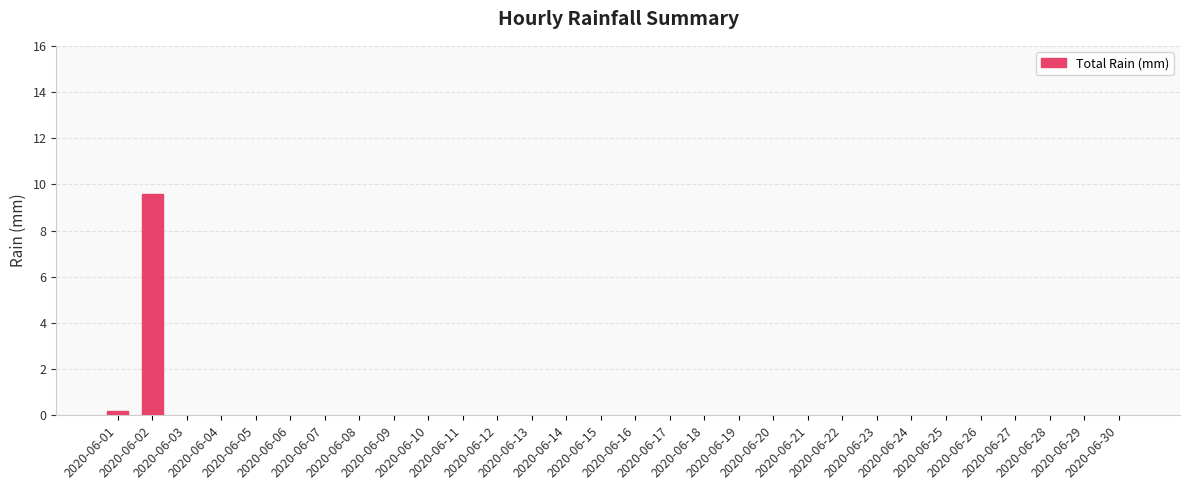

Reading left to right, extract all data points from this chart.

2020-06-01=0.2	2020-06-02=9.6	2020-06-03=0.0	2020-06-04=0.0	2020-06-05=0.0	2020-06-06=0.0	2020-06-07=0.0	2020-06-08=0.0	2020-06-09=0.0	2020-06-10=0.0	2020-06-11=0.0	2020-06-12=0.0	2020-06-13=0.0	2020-06-14=0.0	2020-06-15=0.0	2020-06-16=0.0	2020-06-17=0.0	2020-06-18=0.0	2020-06-19=0.0	2020-06-20=0.0	2020-06-21=0.0	2020-06-22=0.0	2020-06-23=0.0	2020-06-24=0.0	2020-06-25=0.0	2020-06-26=0.0	2020-06-27=0.0	2020-06-28=0.0	2020-06-29=0.0	2020-06-30=0.0